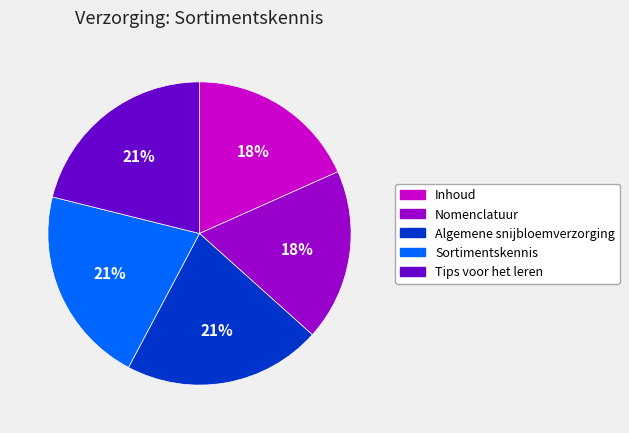

Is there any slice that represents more than half of the pie?

No